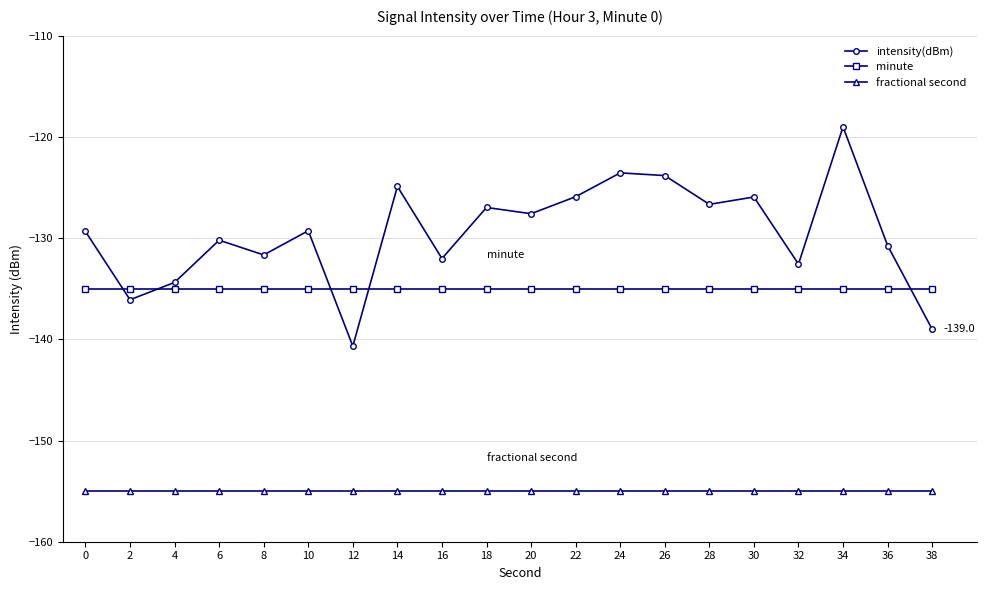

What is the difference between the highest and lowest values at 16?

23.0